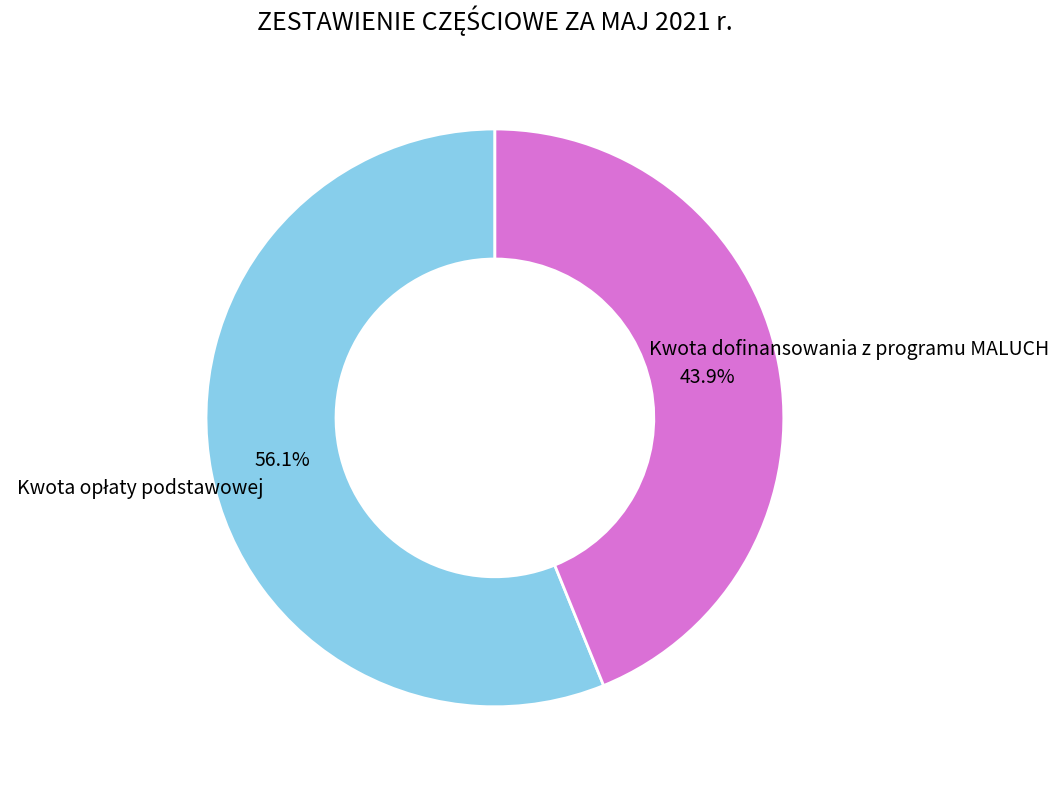

Does any single category account for the majority?

Yes